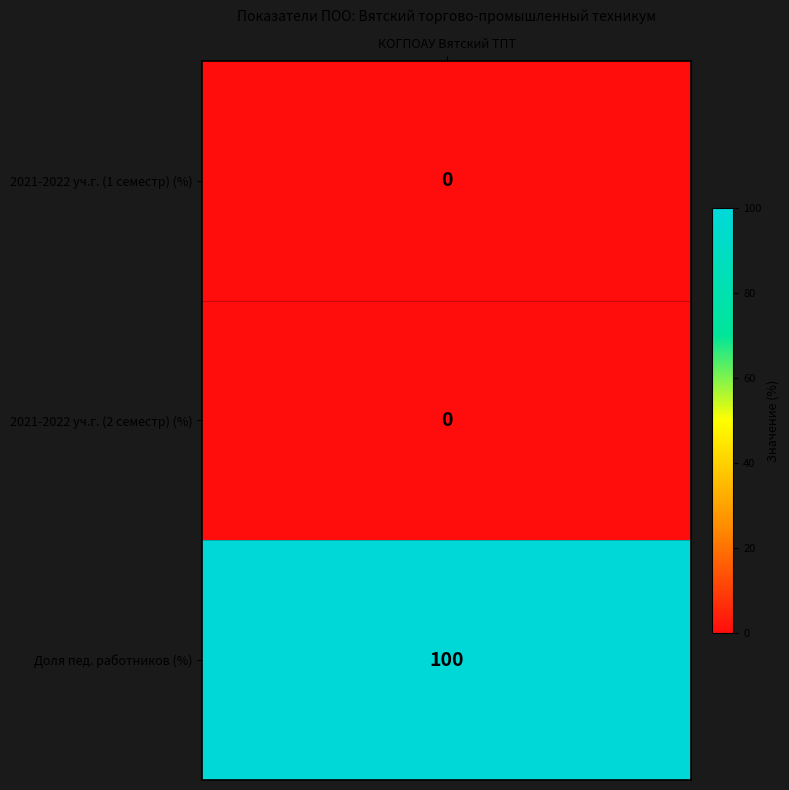

What is the maximum value shown in the chart?

100